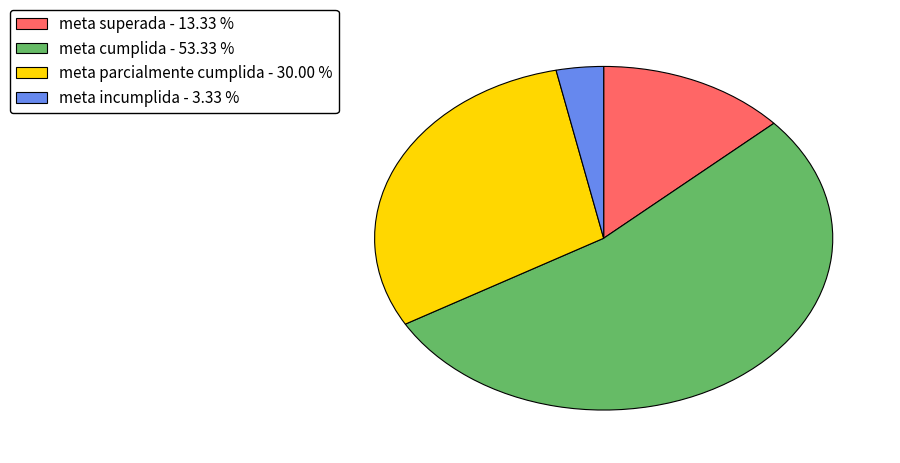

The meta parcialmente cumplida slice represents 20% of the pie. True or false?

False